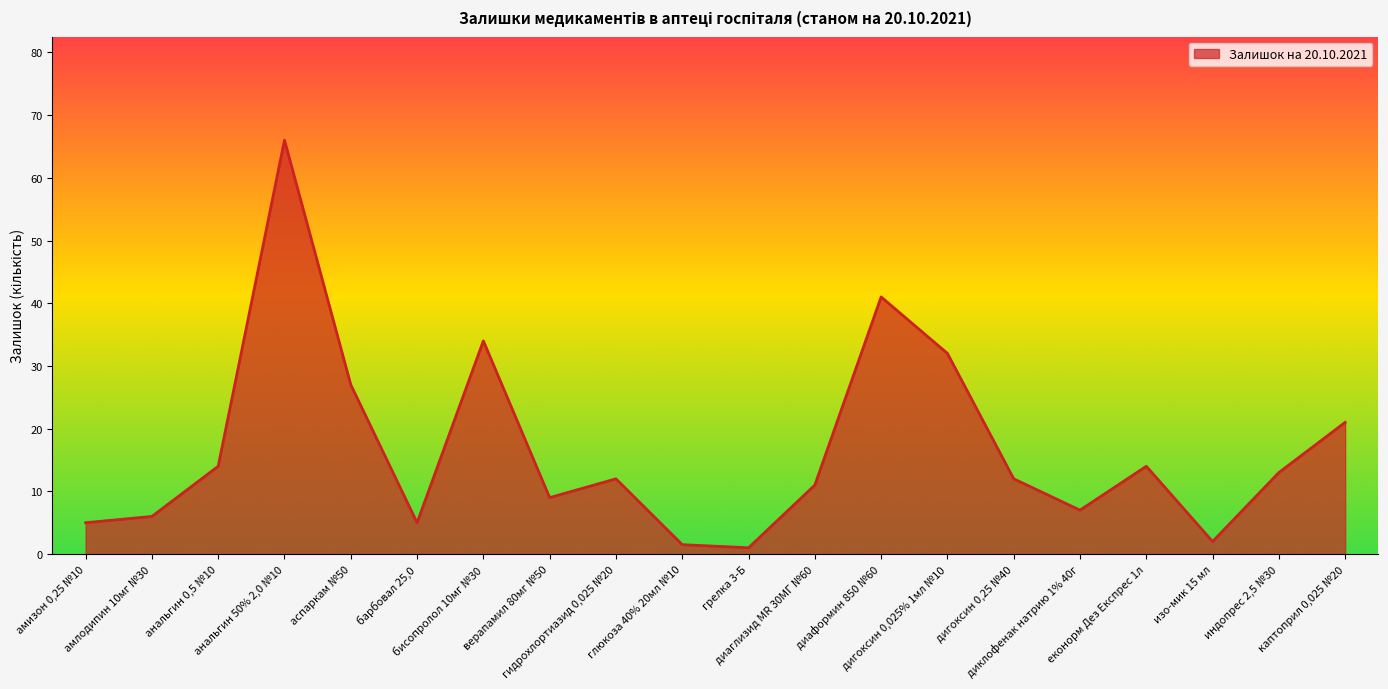

What is the minimum value shown in the chart?

1.0